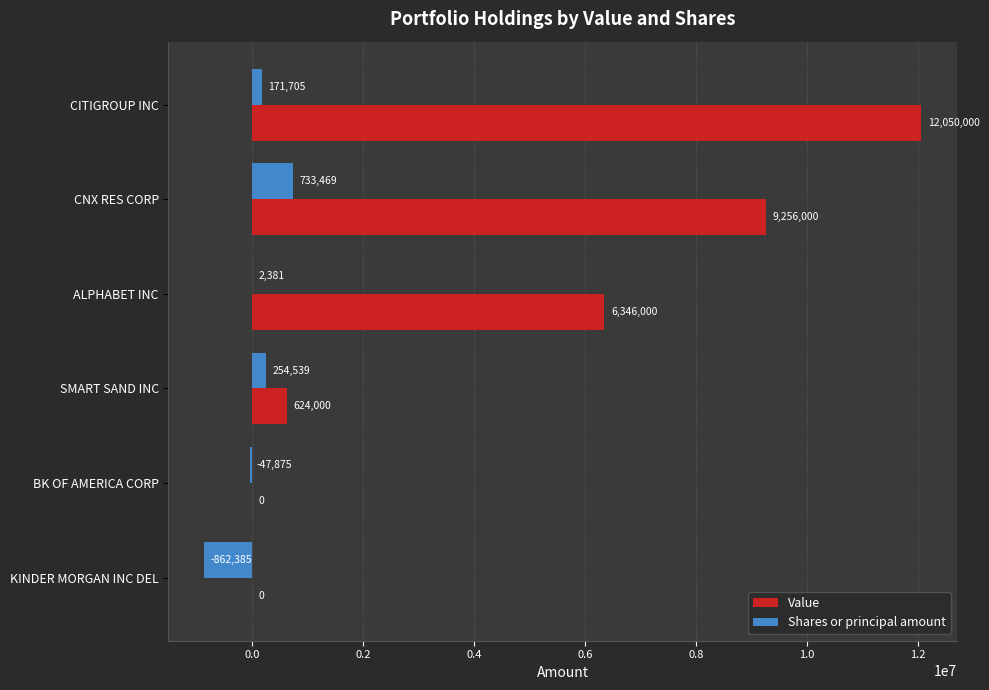

Which series has the largest total across all categories?

Value